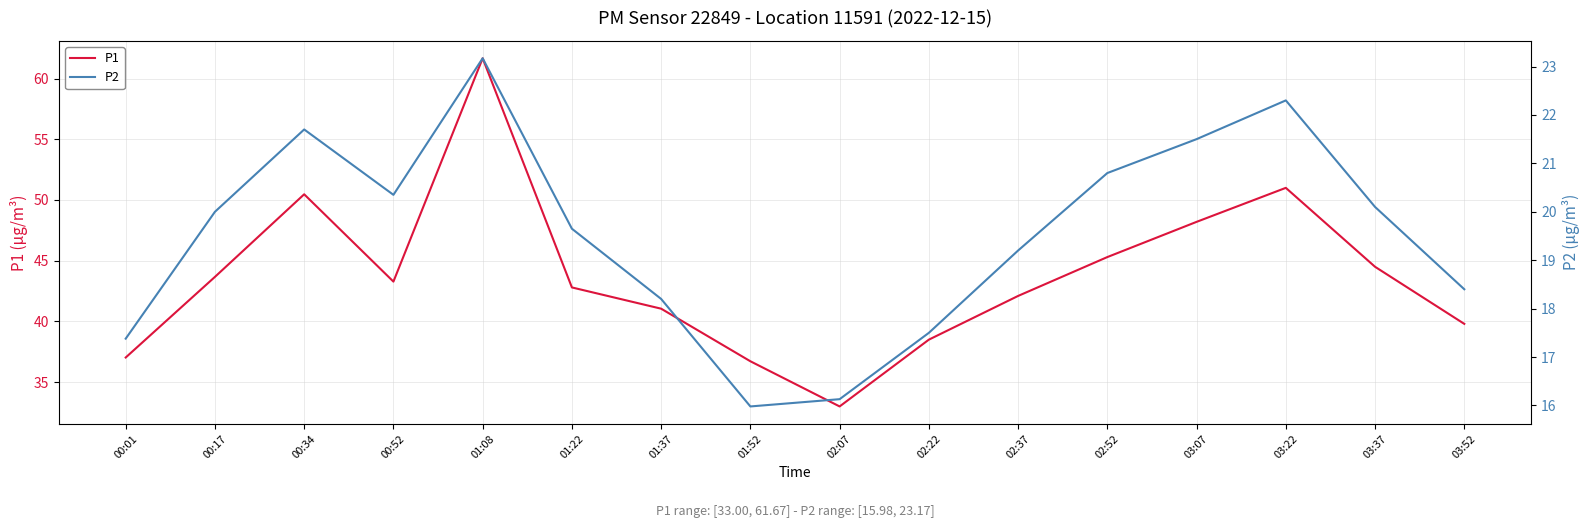

What is the label of the 10th point from the right?

01:37